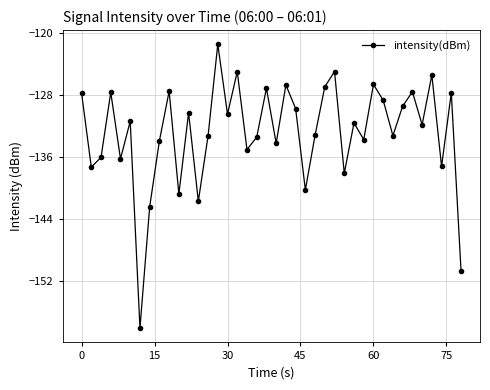

Count the number of data series in this chart.

1